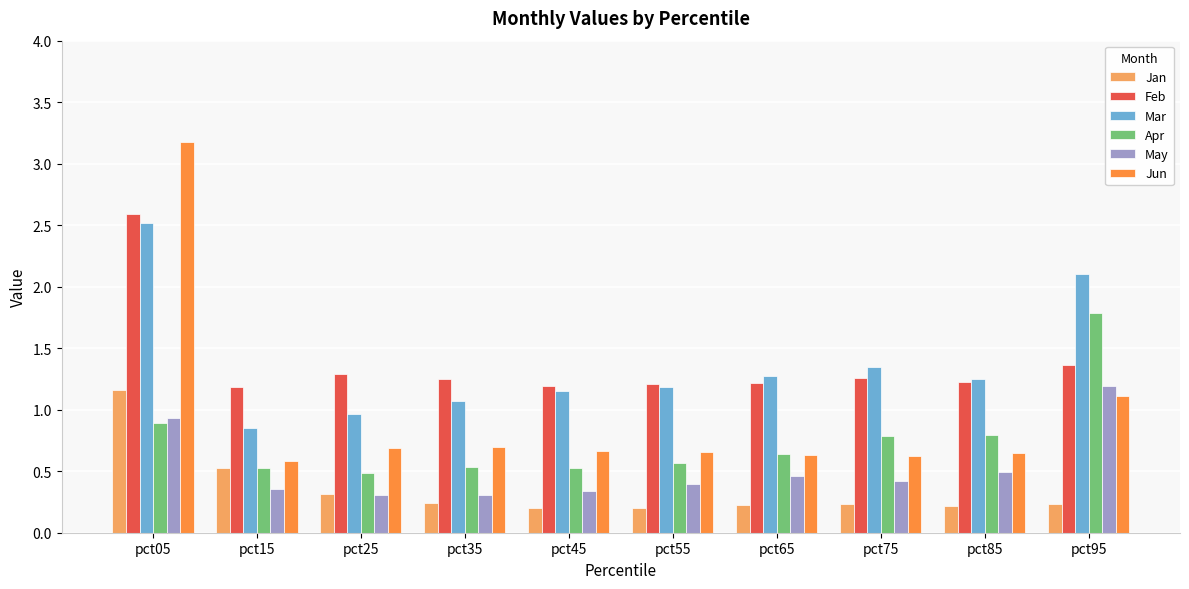

What is the minimum value for Jan?

0.2